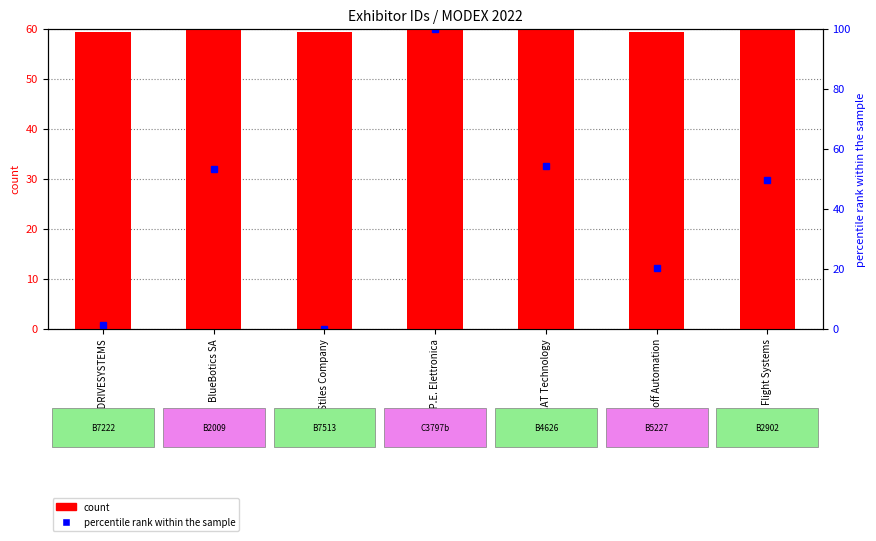

Which has a higher value, Flight Systems or EtherCAT Technology?

EtherCAT Technology